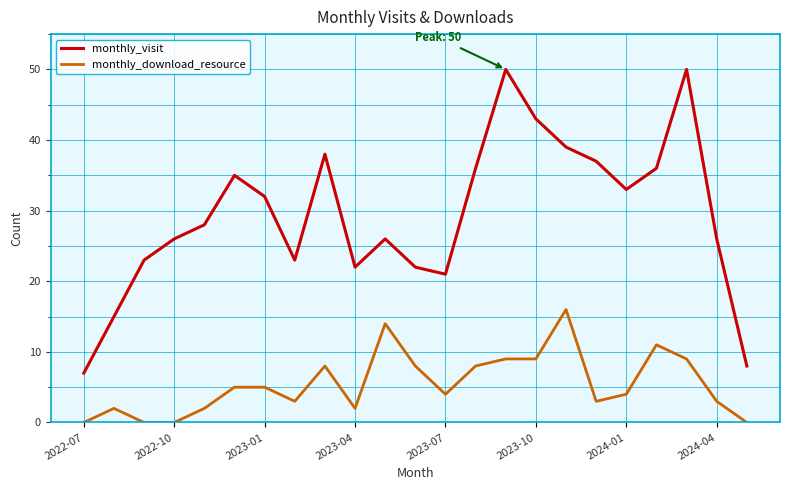

What is the sum of all monthly_visit values?

676